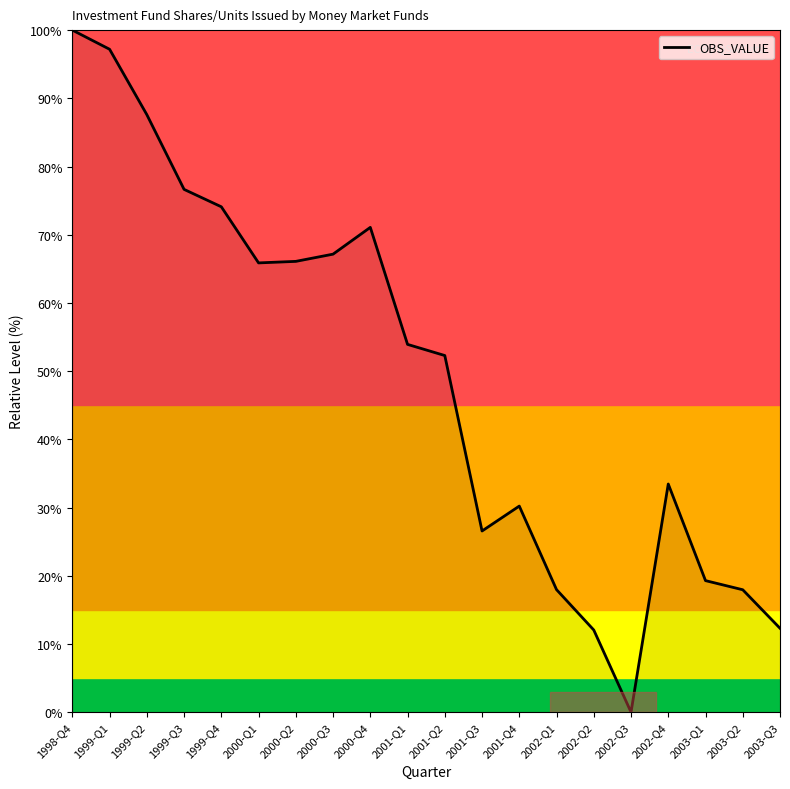

What position from the left is 1999-Q1?

2